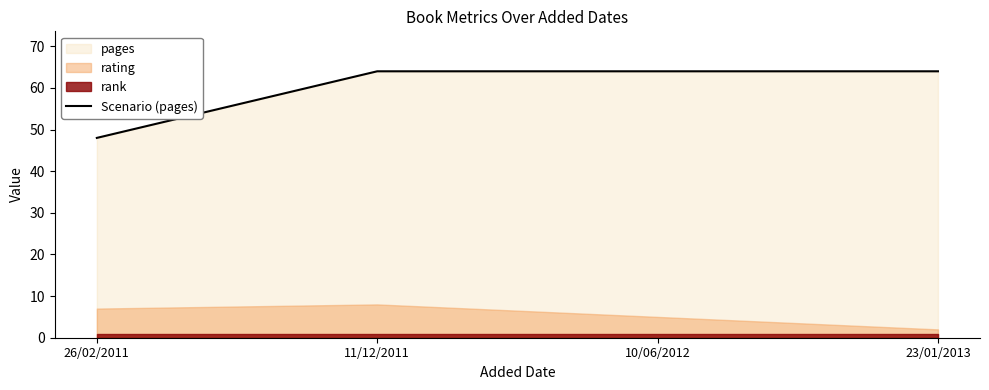

Reading left to right, extract all data points from this chart.

48	64	64	64